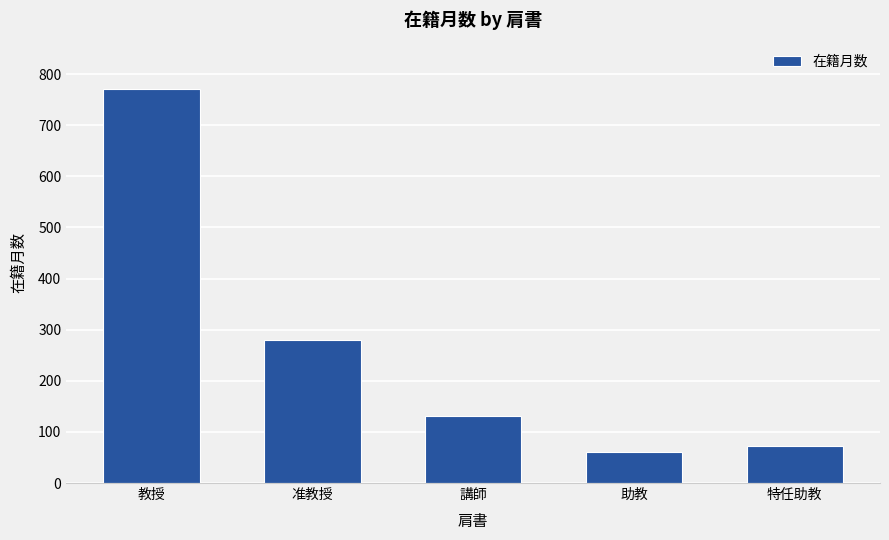

Reading right to left, transcribe all the data shown in this chart.

特任助教=72	助教=60	講師=132	准教授=280	教授=770